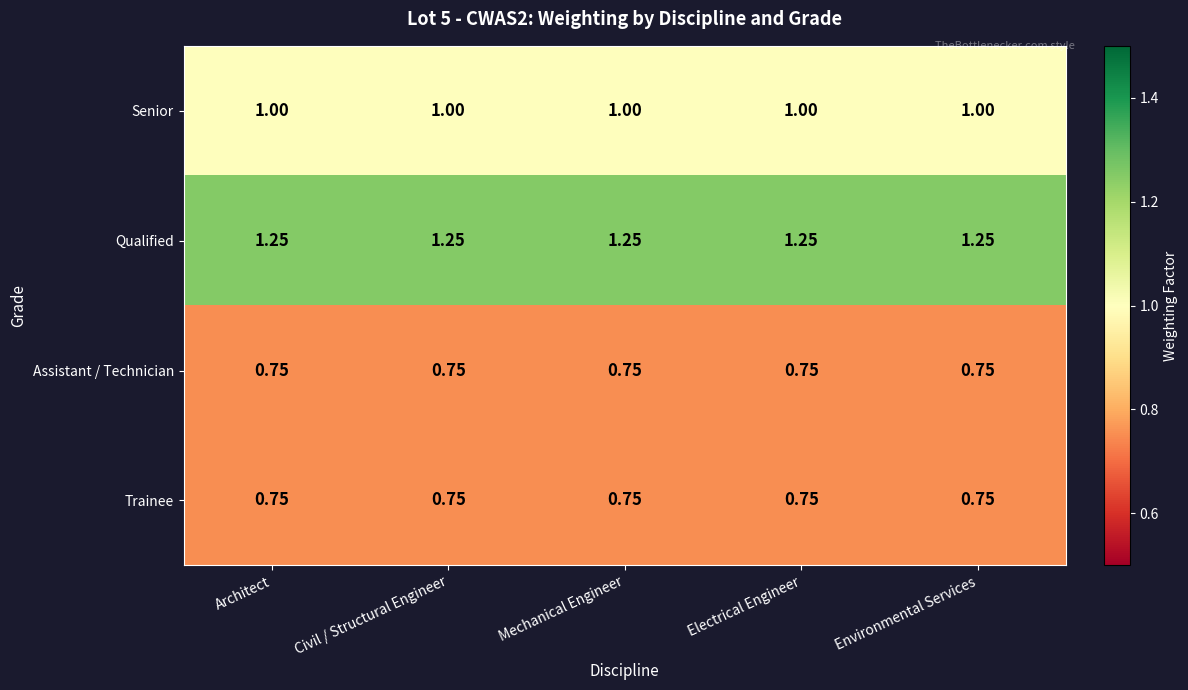

Is the value of Trainee at Mechanical Engineer greater than the value of Qualified at Electrical Engineer?

No